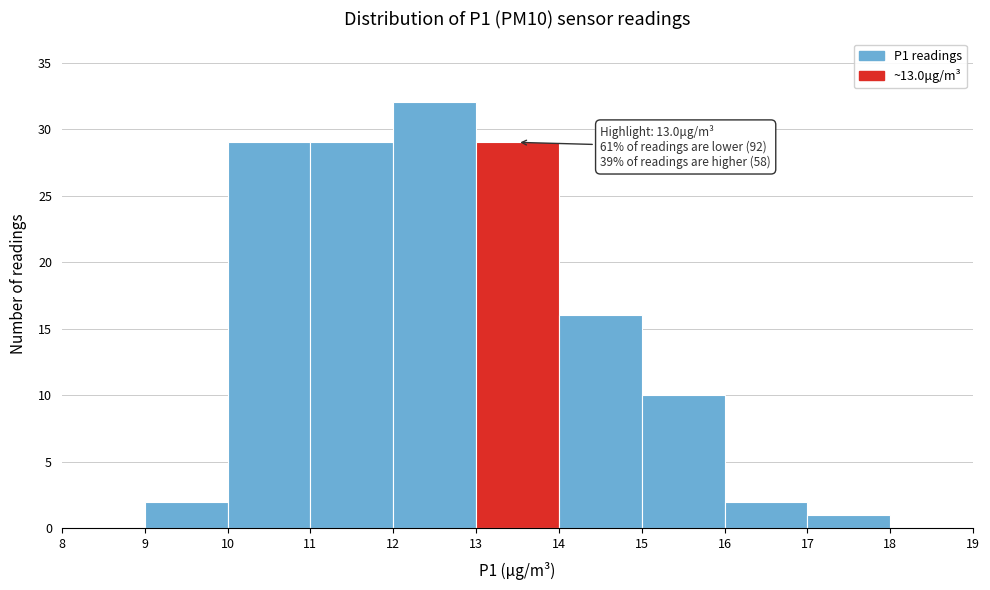

Over which range of the x-axis is the bar tallest?

12 to 13